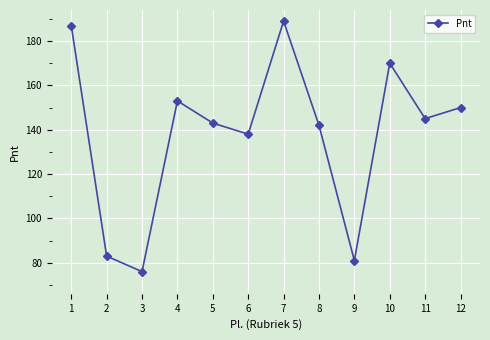

What is the maximum value shown in the chart?

189